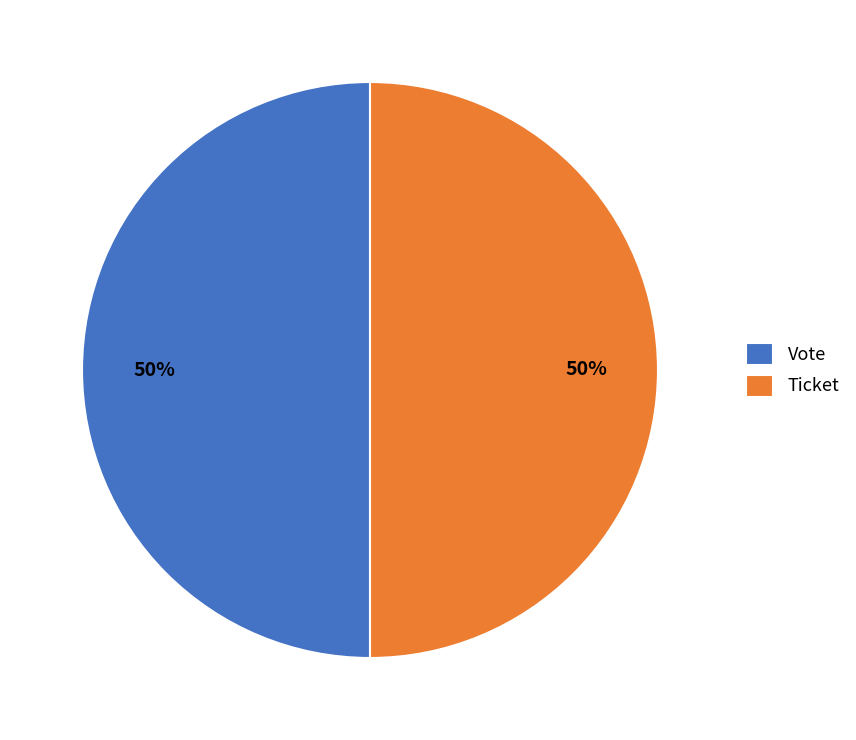

To the nearest percent, what portion does Vote represent?

50%